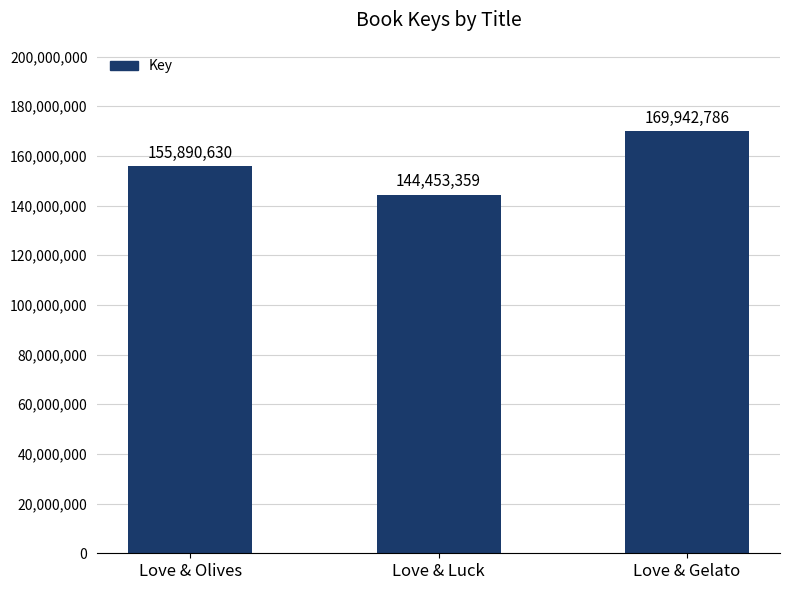

Reading left to right, transcribe all the data shown in this chart.

155890630	144453359	169942786